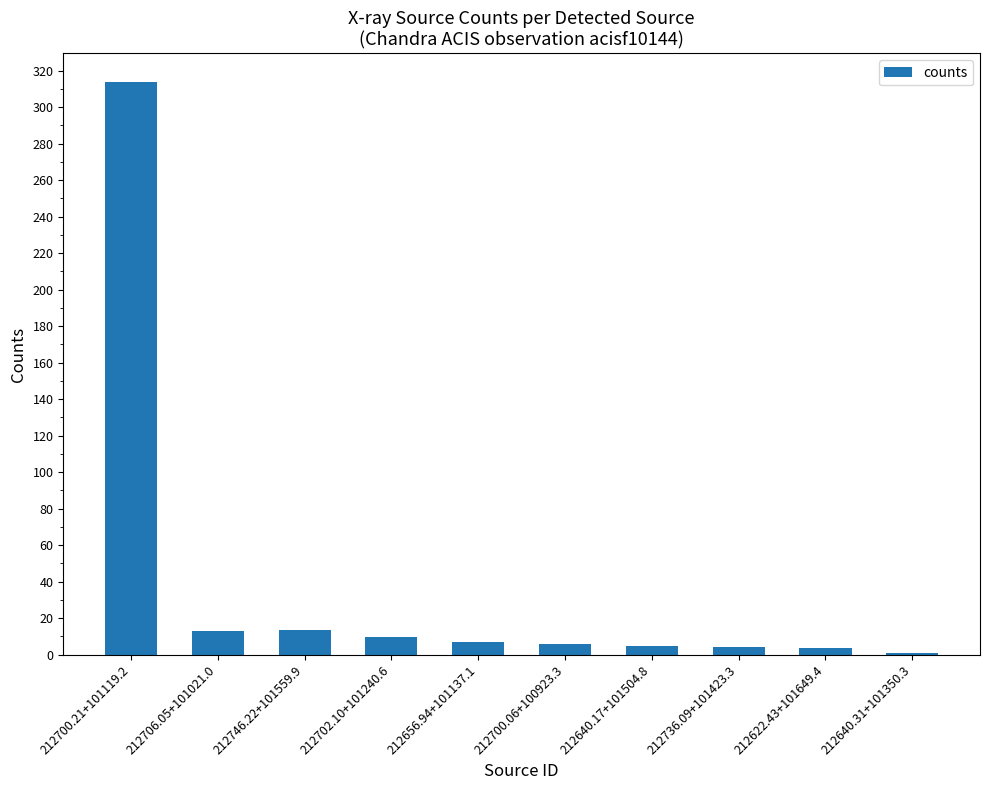

What is the label of the 5th bar from the left?

212656.94+101137.1